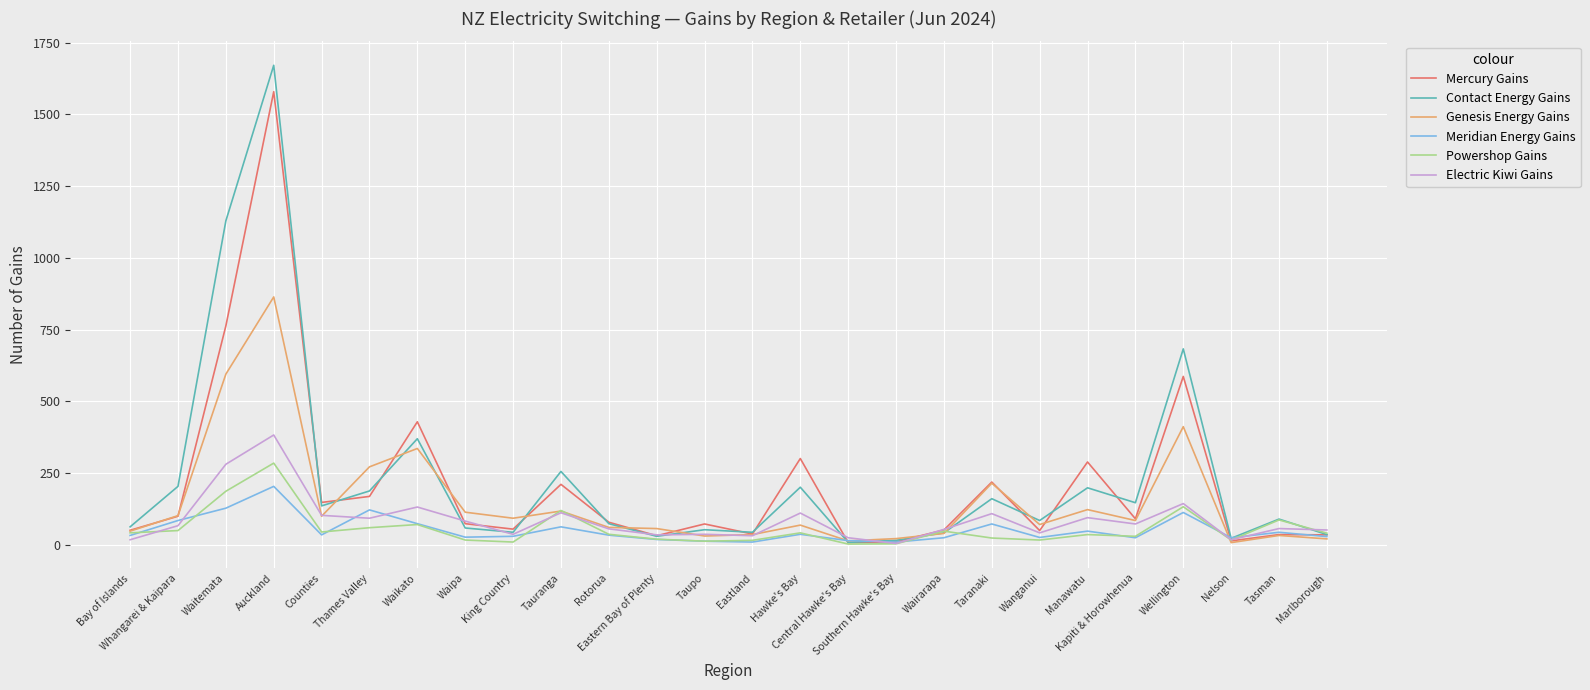

What are all the series names shown in the legend?

Mercury Gains, Contact Energy Gains, Genesis Energy Gains, Meridian Energy Gains, Powershop Gains, Electric Kiwi Gains